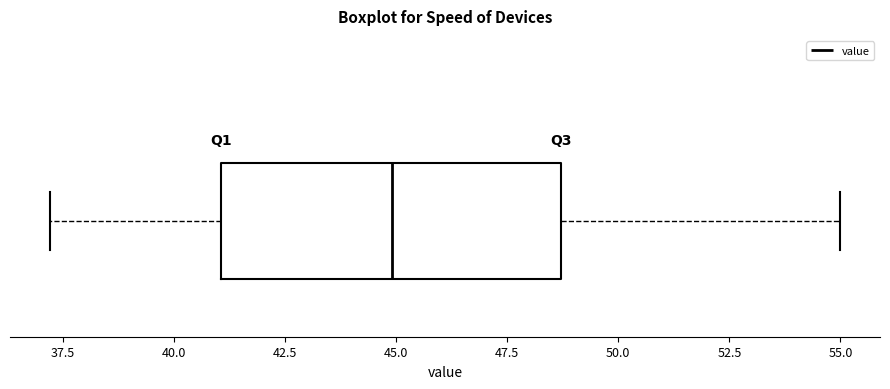

Transcribe this box plot: give where the median line is, the range the box spans, and where the two whiskers end, as read against the x-axis. The values are not printed on the chart, so give them approximately, as read against the axis.

median 45.0, box 41.0 to 48.5, whiskers 37.0 to 55.0